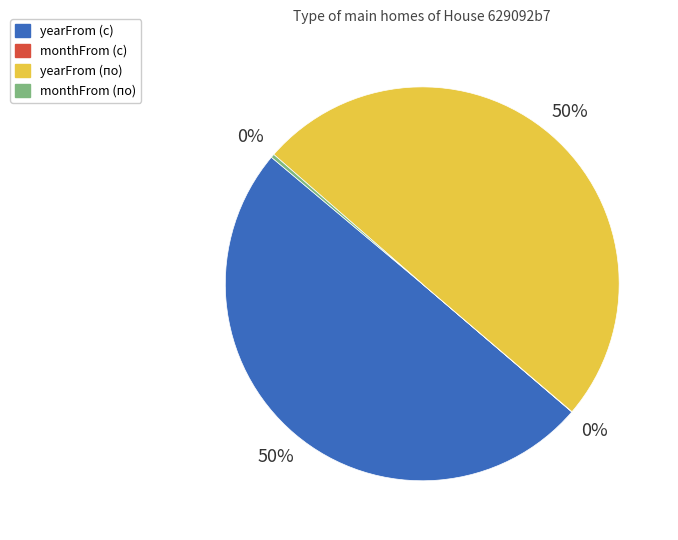

What percentage is the yearFrom (с) slice, to the nearest percent?

50%